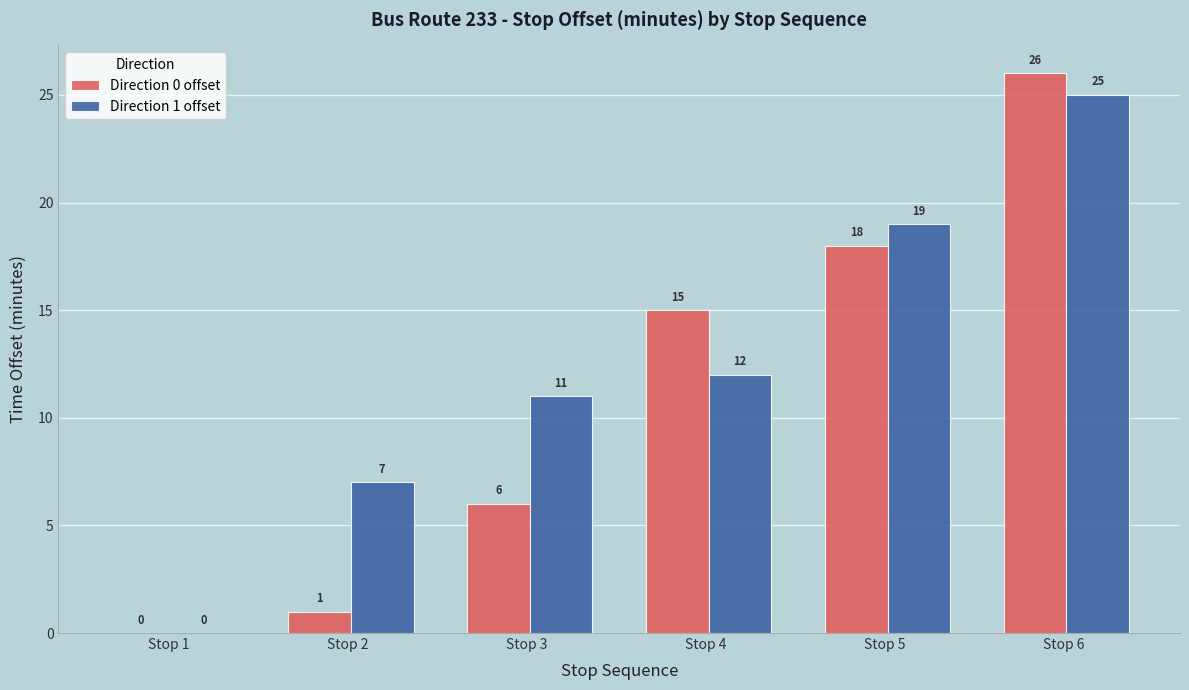

At which category does the chart reach its peak across all series?

Stop 6